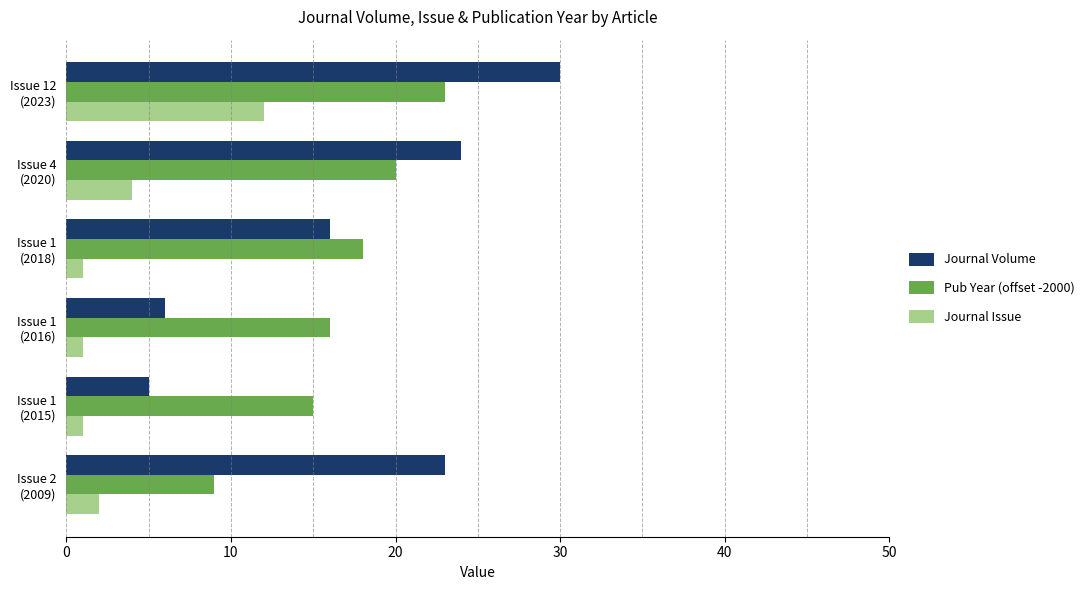

What are all the series names shown in the legend?

Journal Volume, Pub Year (offset -2000), Journal Issue